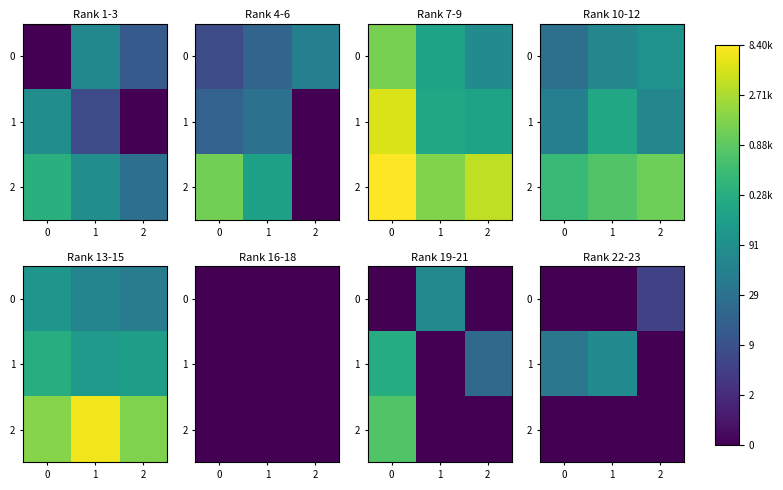

How many values in the 1 series are below 3?

1